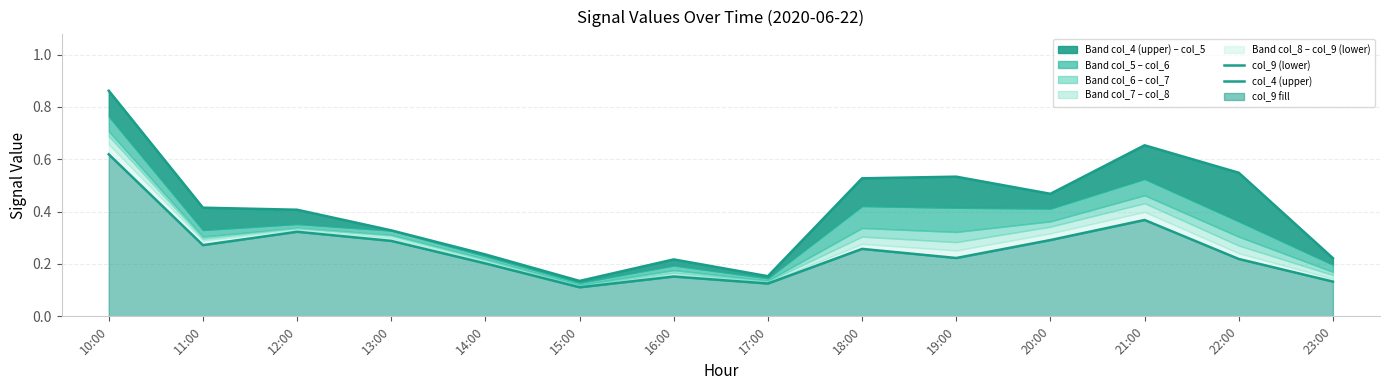

Which series has the largest range (max minus min)?

col_4 (upper)